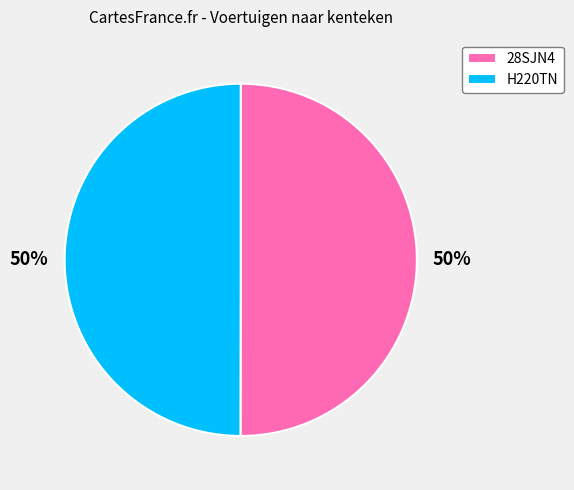

What is the ratio of the value at 28SJN4 to the value at H220TN?

1.0